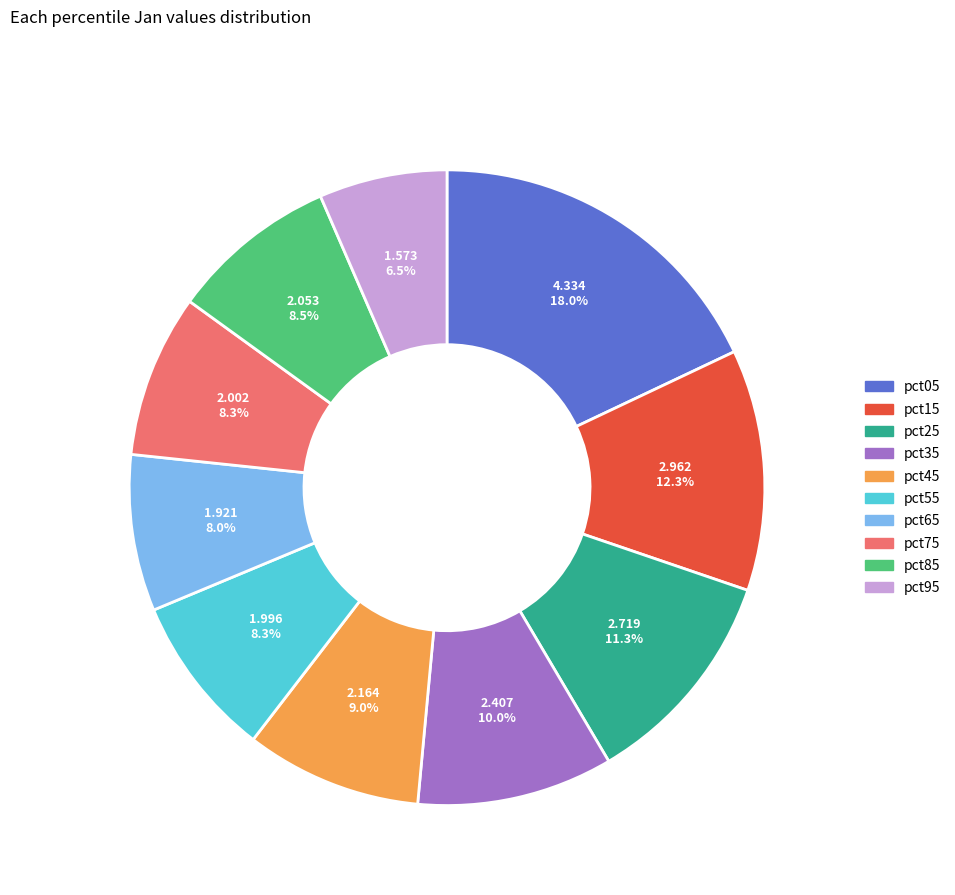

To the nearest percent, what portion does pct55 represent?

8%